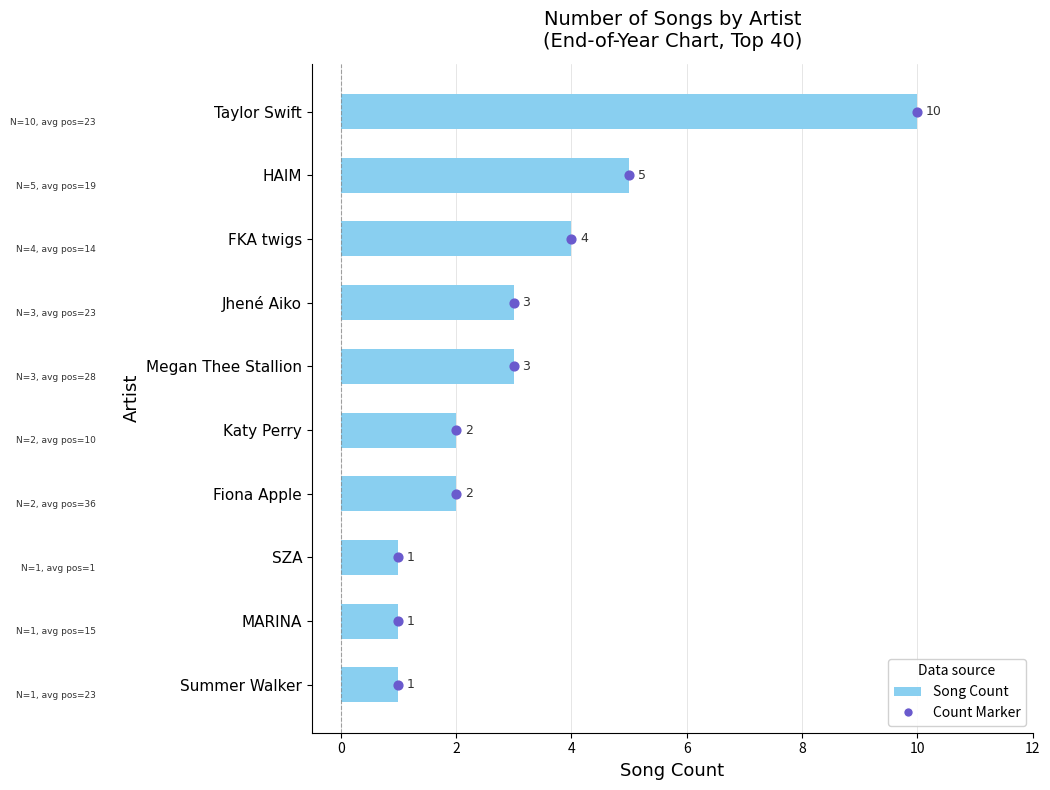

Is the value of Song Count Marker at 12 greater than the value of Song Count at 8?

Yes